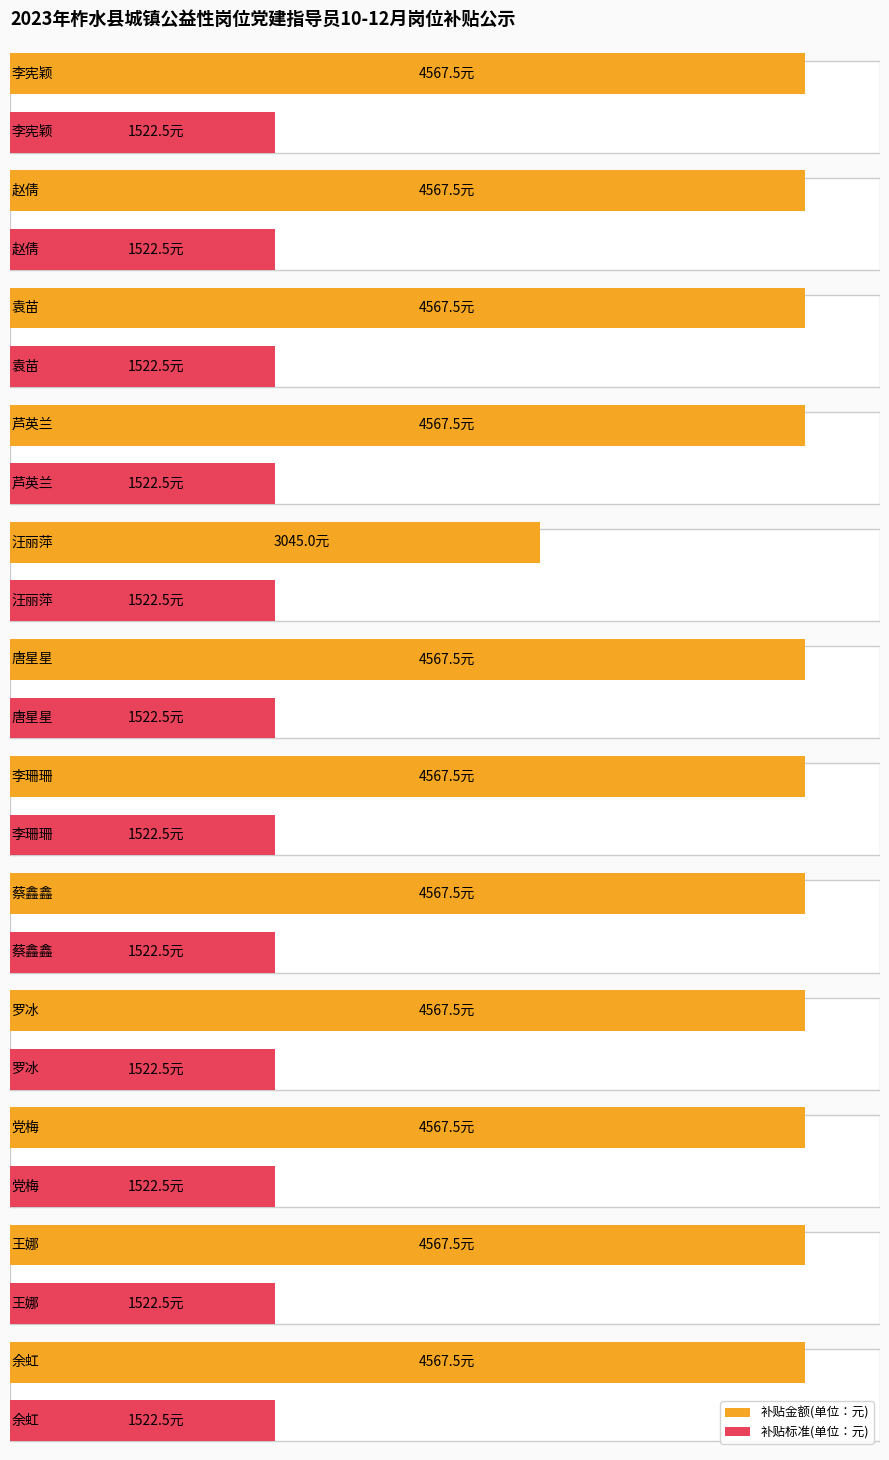

Which series has the largest total across all categories?

补贴金额(单位：元)